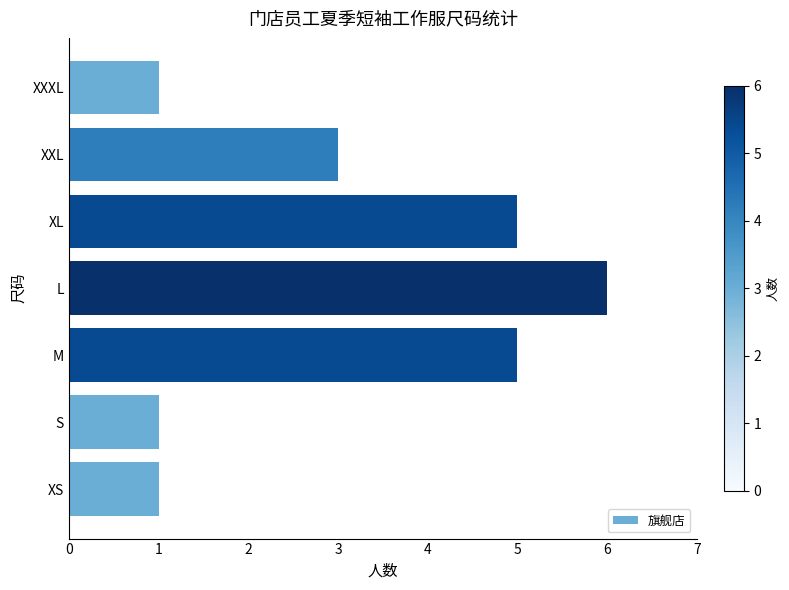

Reading bottom to top, what are all the values shown in this chart?

XS=1	S=1	M=5	L=6	XL=5	XXL=3	XXXL=1